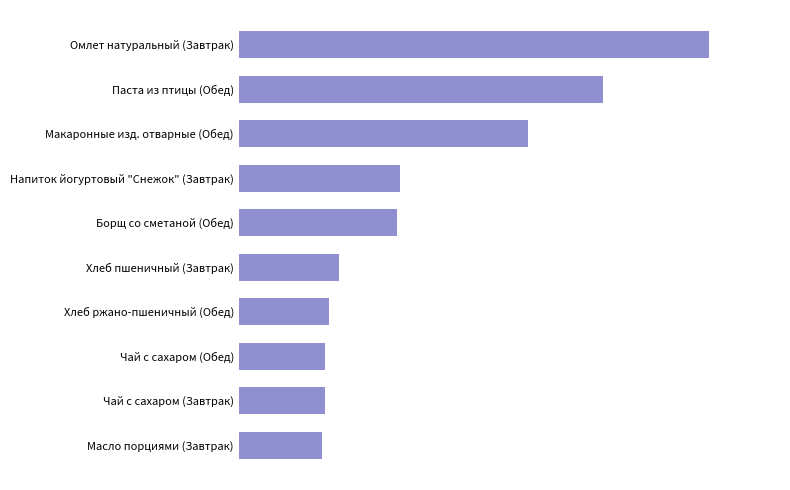

Are the bars horizontal?

Yes